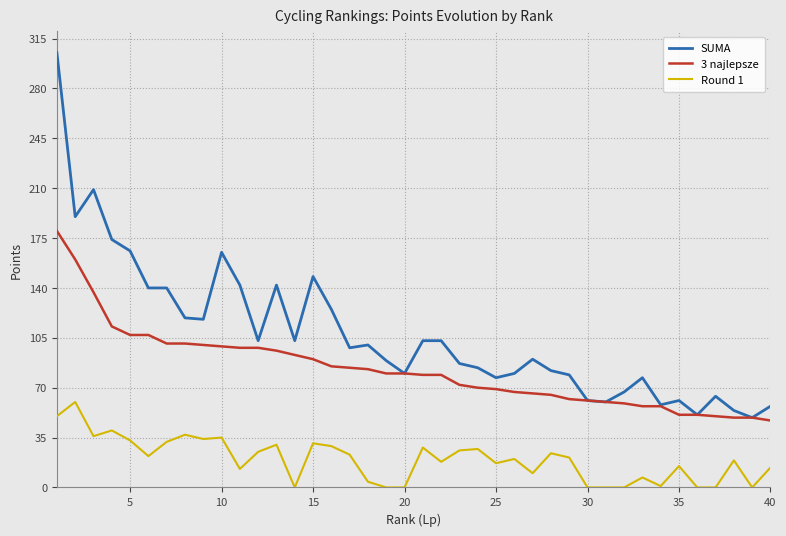

Rank the series by their average value, from highest to lowest.

SUMA, 3 najlepsze, Round 1